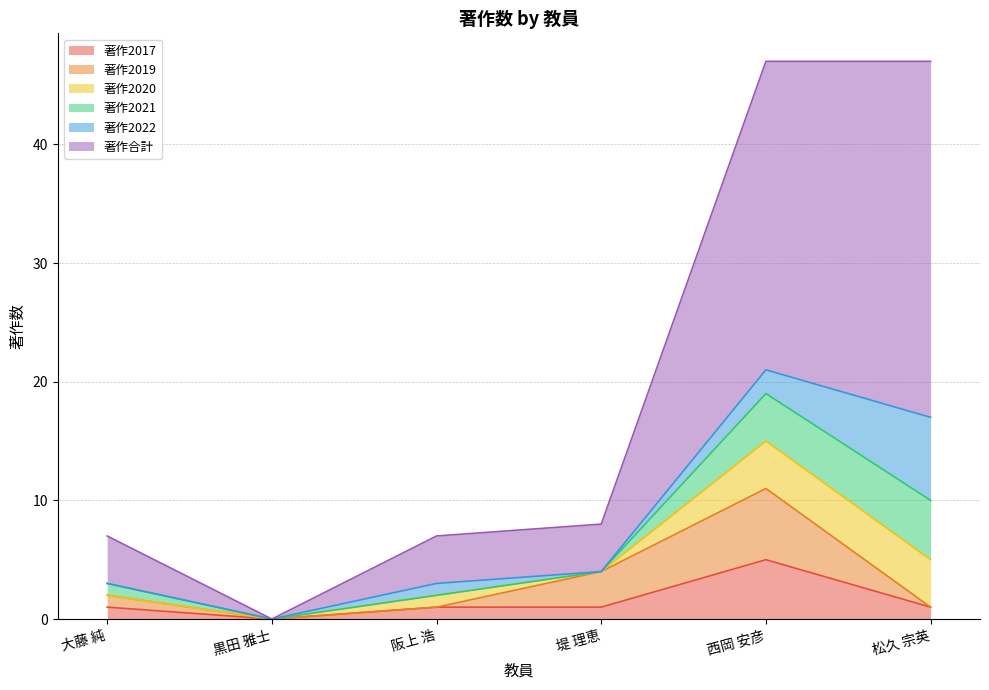

What is the difference between the highest and lowest values at 大藤 純?

6